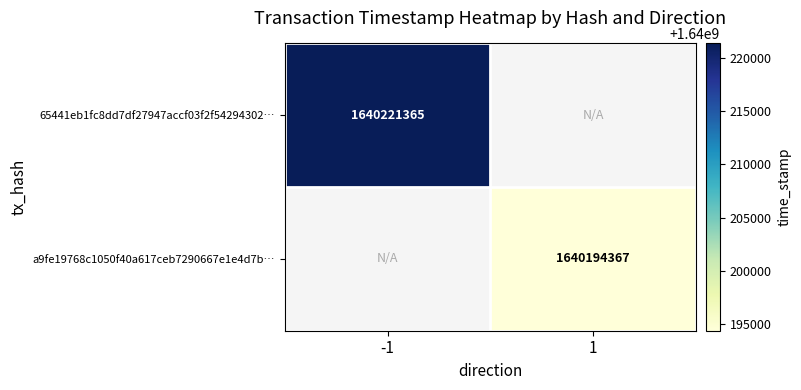

Is it true that a9fe19768c1050f40a617ceb7290667e1e4d7b… equals 1640194367 at 1?

True